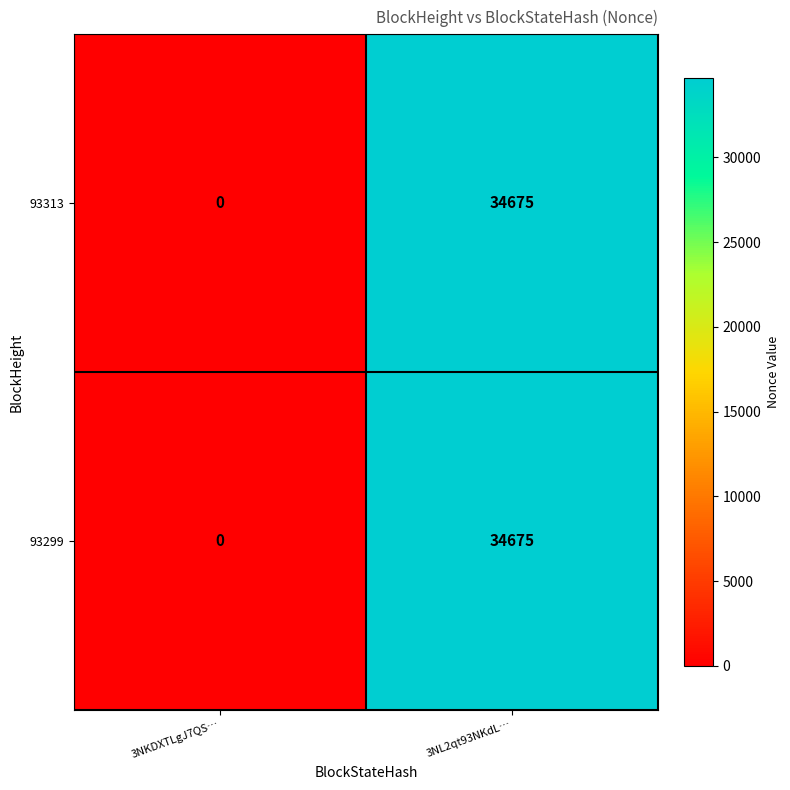

Reading right to left, what are all the values shown in this chart?

93313: 3NL2qt93NKdL…=34675	3NKDXTLgJ7QS…=0
93299: 3NL2qt93NKdL…=34675	3NKDXTLgJ7QS…=0